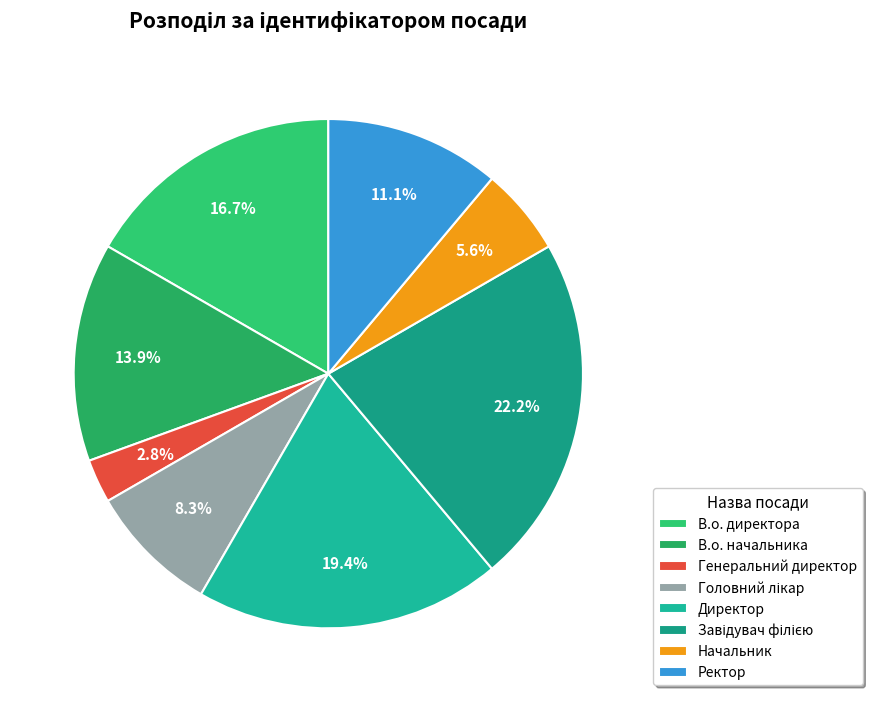

How many slices are in this pie chart?

8